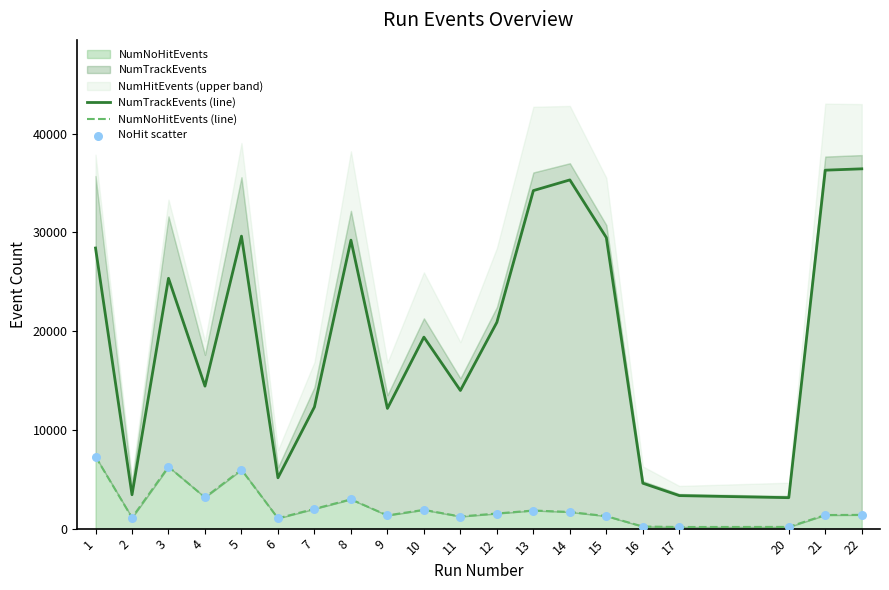

What is the total value across all series at 1?

43021